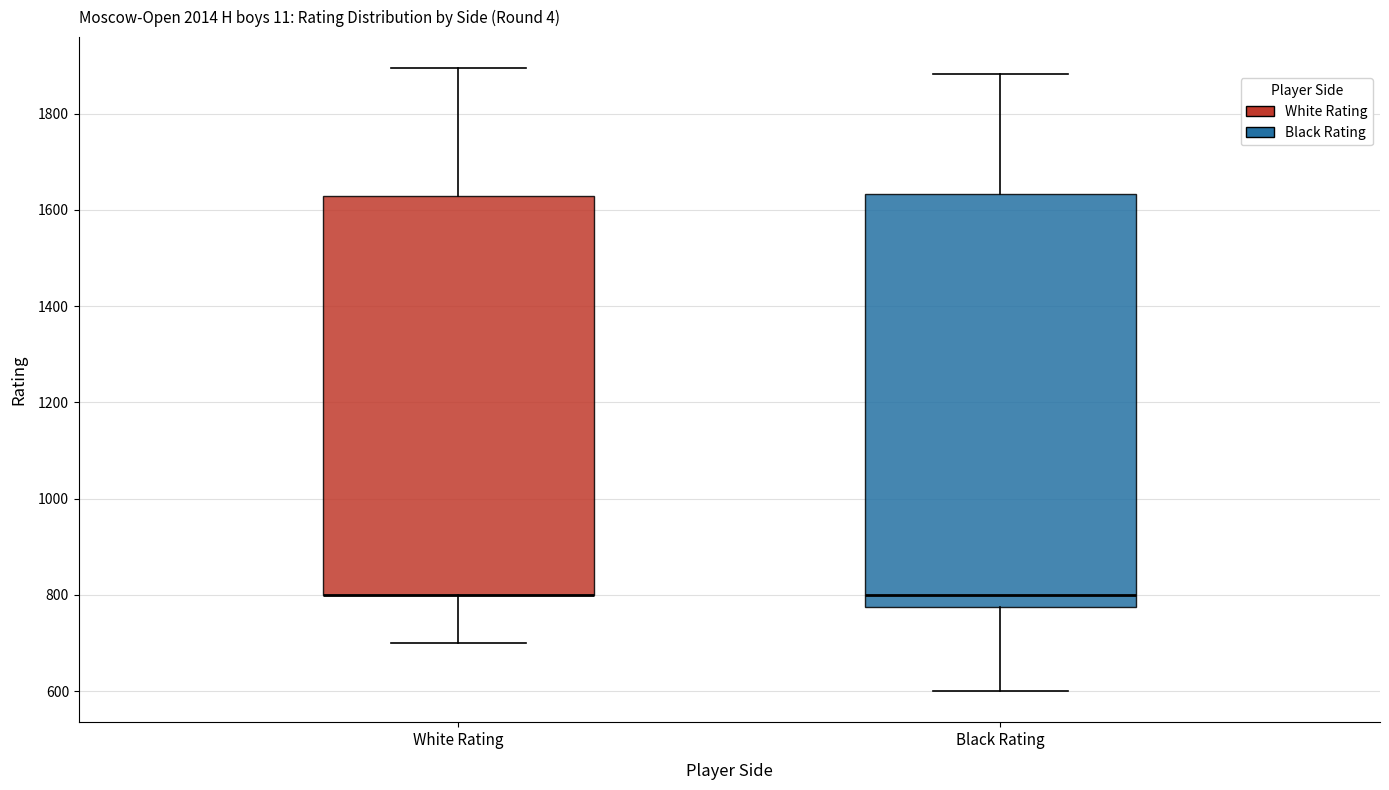

Reading left to right, read every box against the y-axis: the position of its median line, the range the box covers, and the ends of its whiskers. The values are not printed on the chart, so give them approximately, as read against the axis.

White Rating: median 800 (drawn on the box's lower edge), box 800 to 1620, whiskers 700 to 1900
Black Rating: median 800, box 780 to 1640, whiskers 600 to 1880